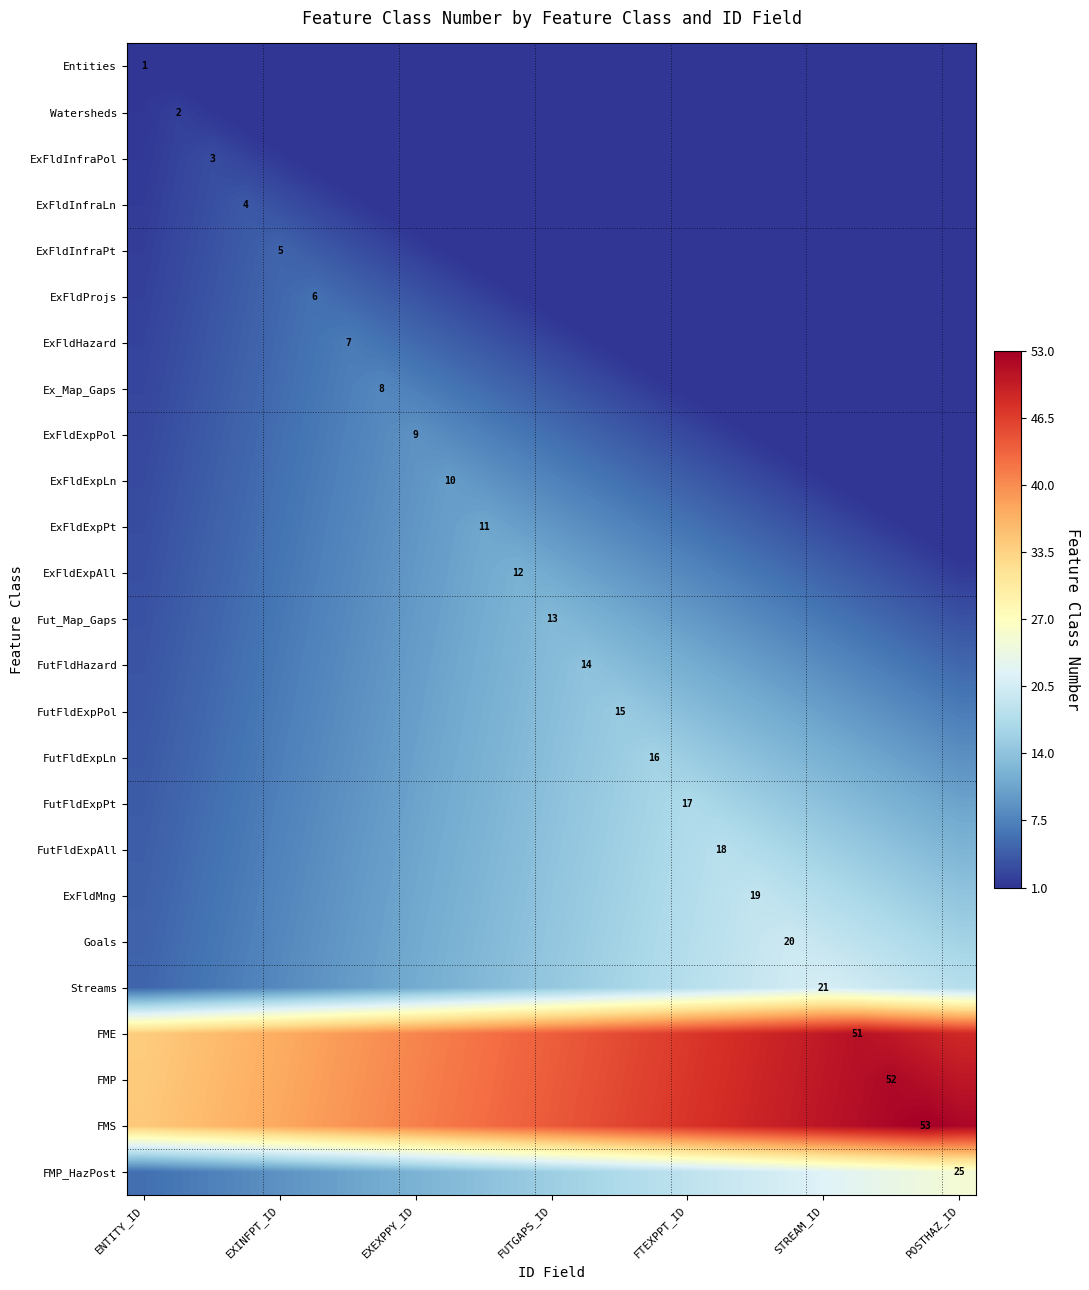

How many distinct data groups are displayed?

25